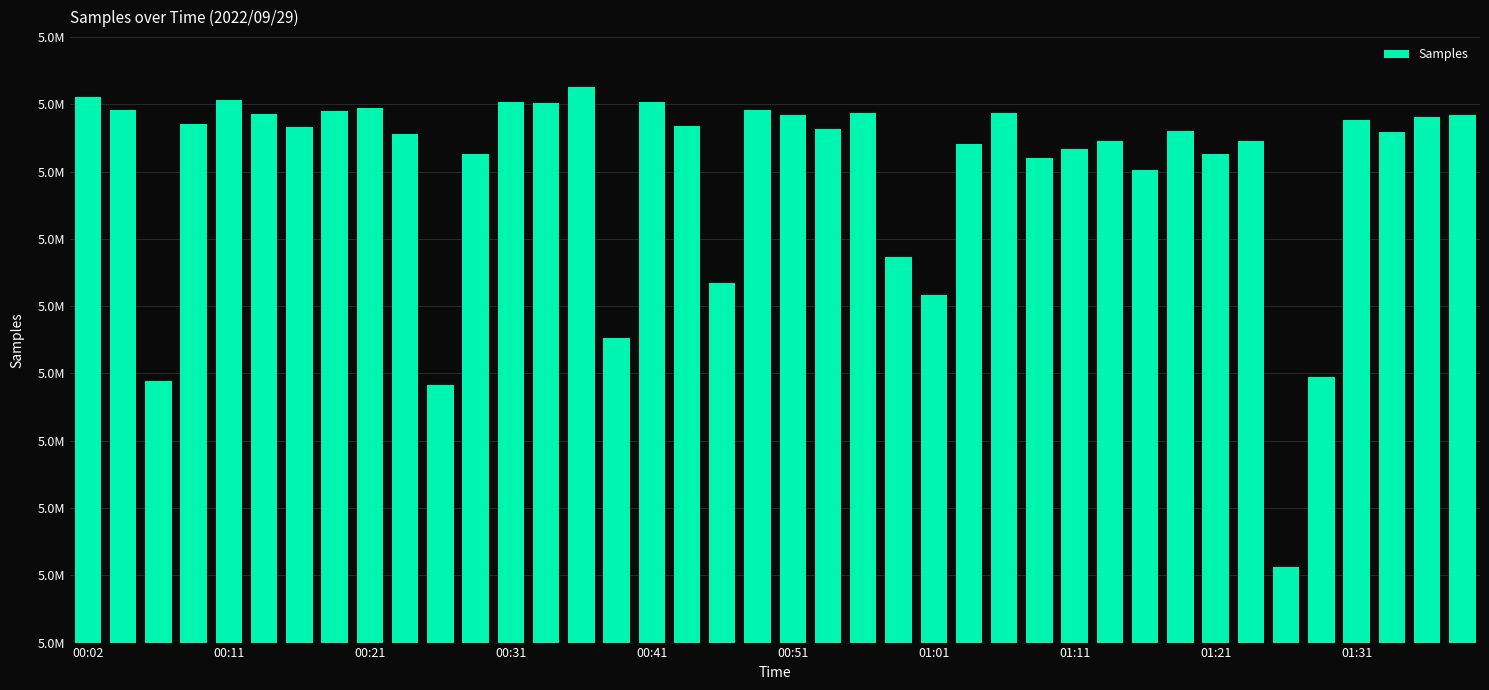

Where does the data first go above 5038339?

00:02